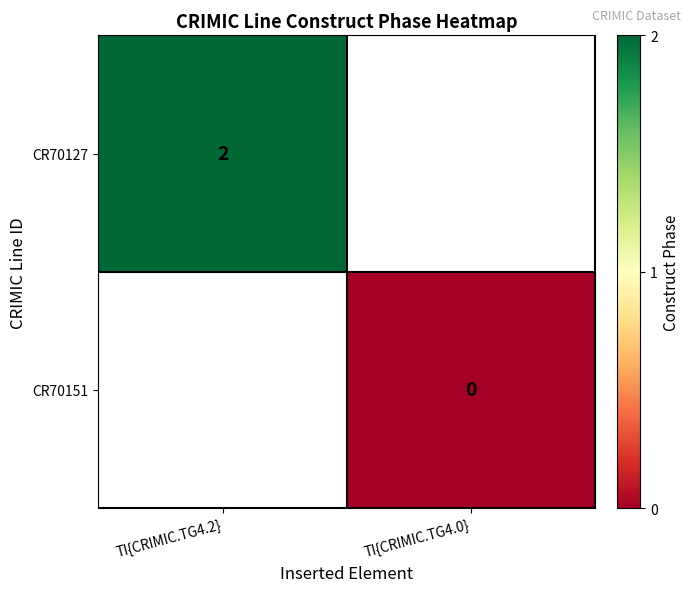

At which category does the chart reach its peak across all series?

TI{CRIMIC.TG4.2}